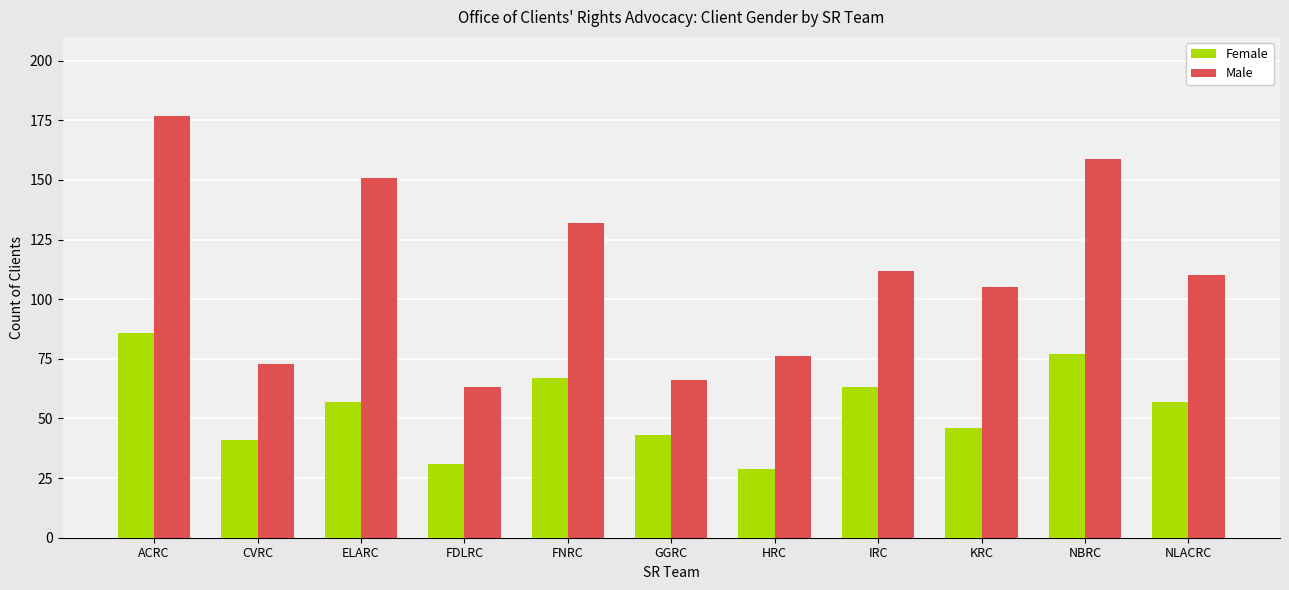

Reading left to right, transcribe all the data shown in this chart.

Female: 86	41	57	31	67	43	29	63	46	77	57
Male: 177	73	151	63	132	66	76	112	105	159	110